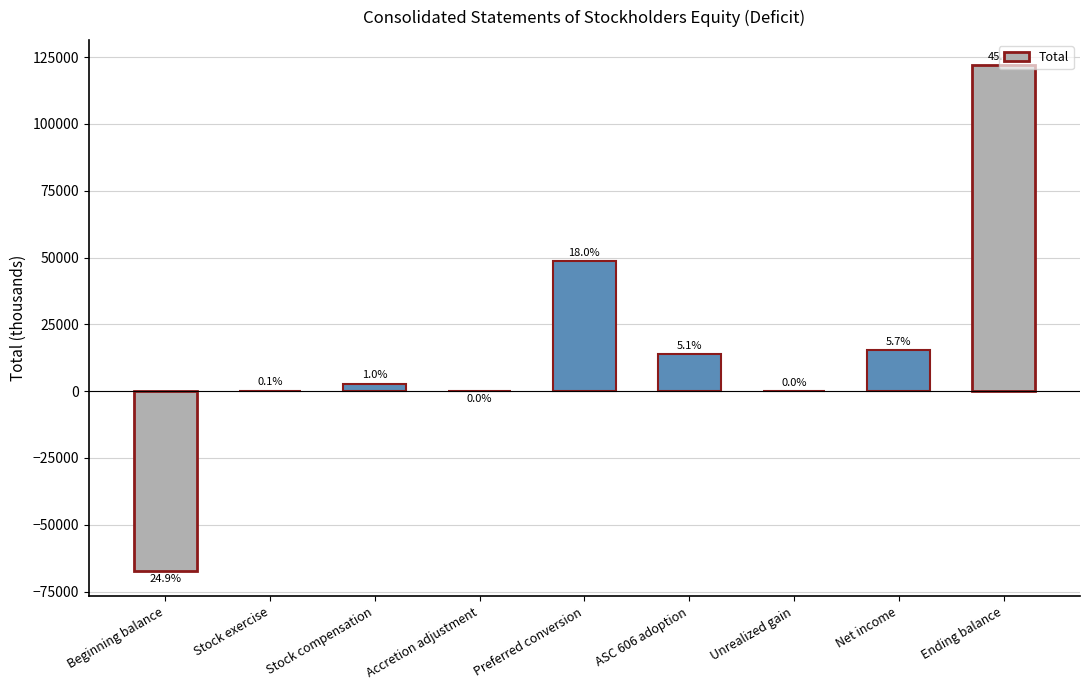

What is the value of the 7th bar from the left?

13